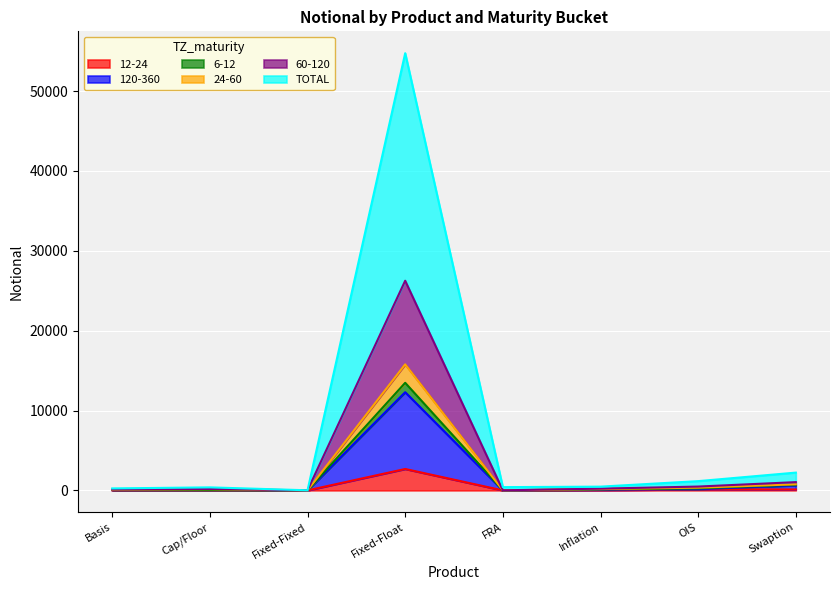

At which label is 120-360 closest to 6147?

Swaption